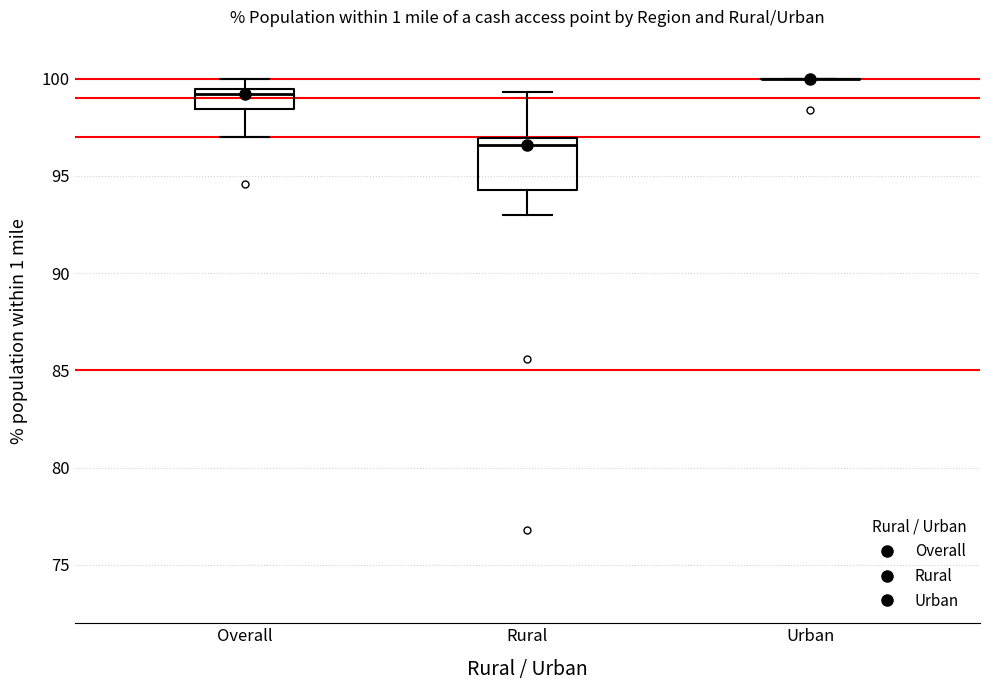

Reading left to right, read every box against the y-axis: the position of its median line, the range the box covers, and the ends of its whiskers. The values are not printed on the chart, so give them approximately, as read against the axis.

Overall: median 99.0, box 98.5 to 99.5, whiskers 97.0 to 100.0
Rural: median 96.5, box 94.5 to 97.0, whiskers 93.0 to 99.5
Urban: box collapsed to a line at 100.0, whiskers 100.0 to 100.0